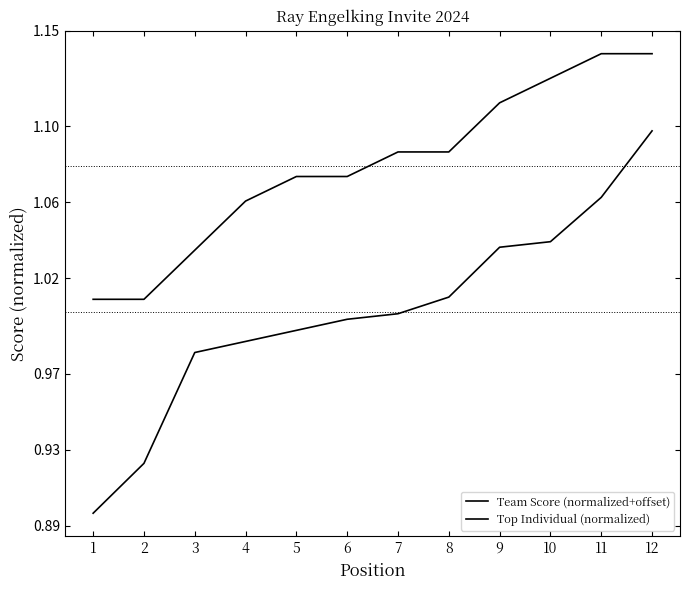

How many lines are shown in the chart?

2